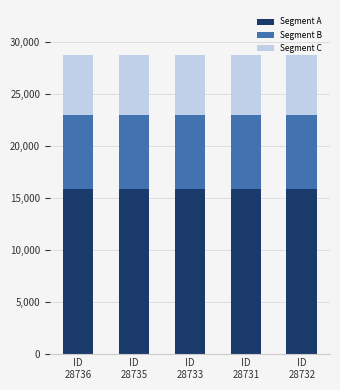

What is the minimum value for Segment A?

15802.1